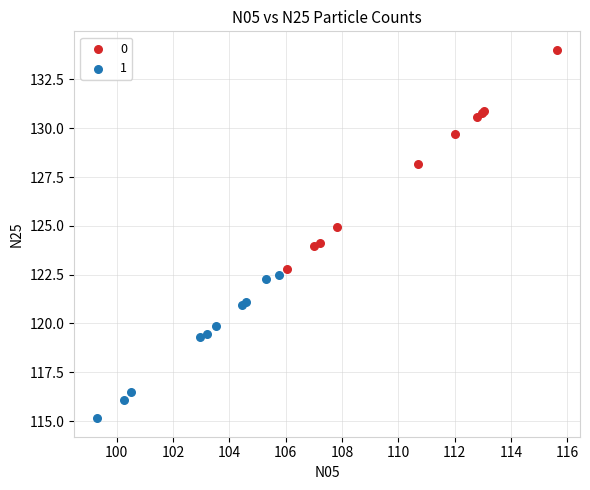

Which series has the widest spread of Y values?

0